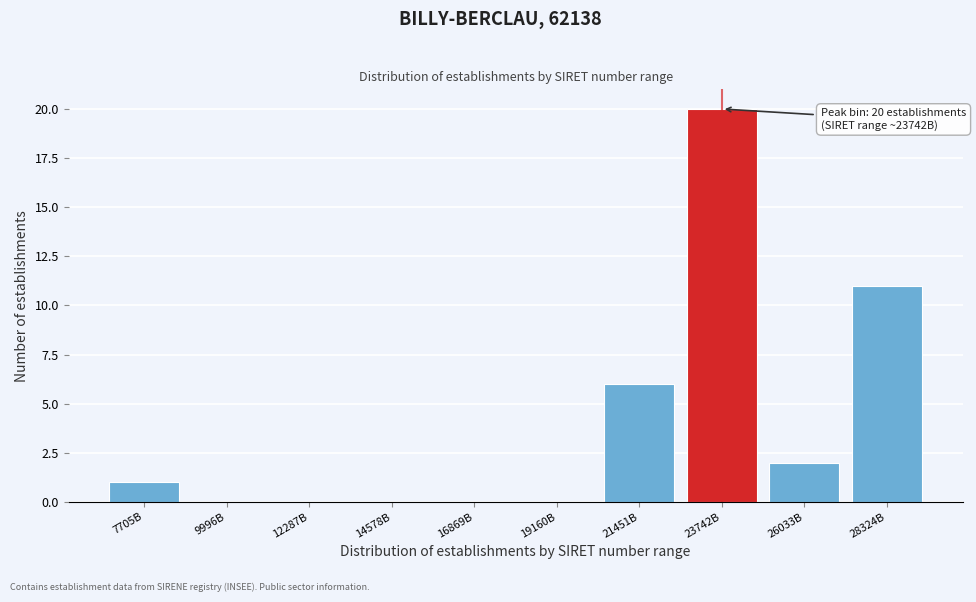

Reading left to right, list all the values displayed in this chart.

7705B=1	9996B=0	12287B=0	14578B=0	16869B=0	19160B=0	21451B=6	23742B=20	26033B=2	28324B=11